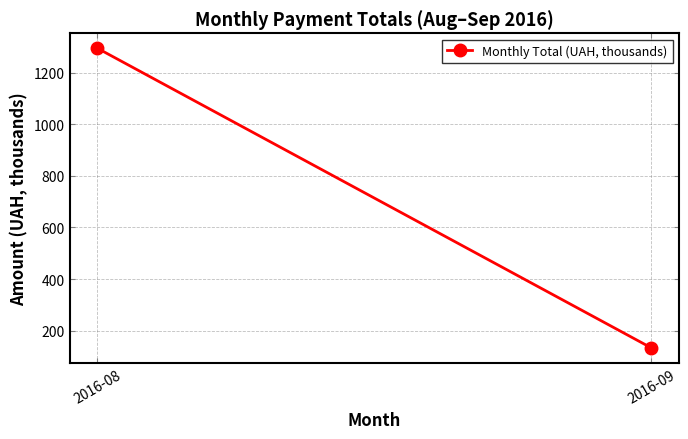

What is the difference between the values at 2016-09 and 2016-08?

1161.9